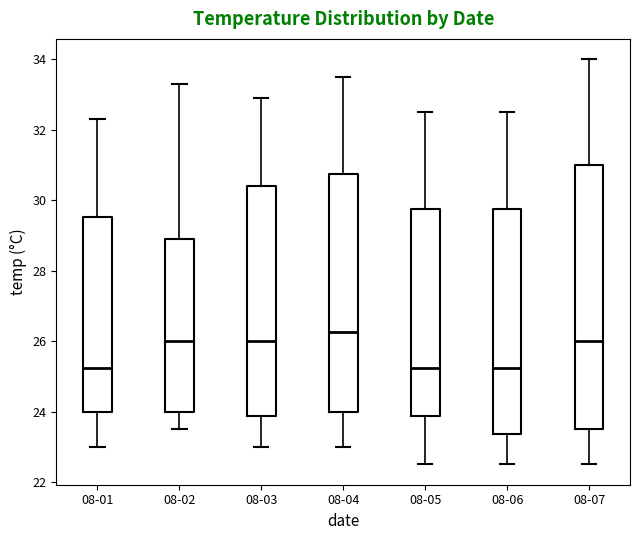

Reading left to right, transcribe this box plot: for each box, give where its median line is, the range the box spans, and where its two whiskers end, as read against the y-axis. The values are not printed on the chart, so give them approximately, as read against the axis.

08-01: median 25.2, box 24.0 to 29.6, whiskers 23.0 to 32.4
08-02: median 26.0, box 24.0 to 29.0, whiskers 23.6 to 33.4
08-03: median 26.0, box 23.8 to 30.4, whiskers 23.0 to 33.0
08-04: median 26.2, box 24.0 to 30.8, whiskers 23.0 to 33.6
08-05: median 25.2, box 23.8 to 29.8, whiskers 22.6 to 32.6
08-06: median 25.2, box 23.4 to 29.8, whiskers 22.6 to 32.6
08-07: median 26.0, box 23.6 to 31.0, whiskers 22.6 to 34.0